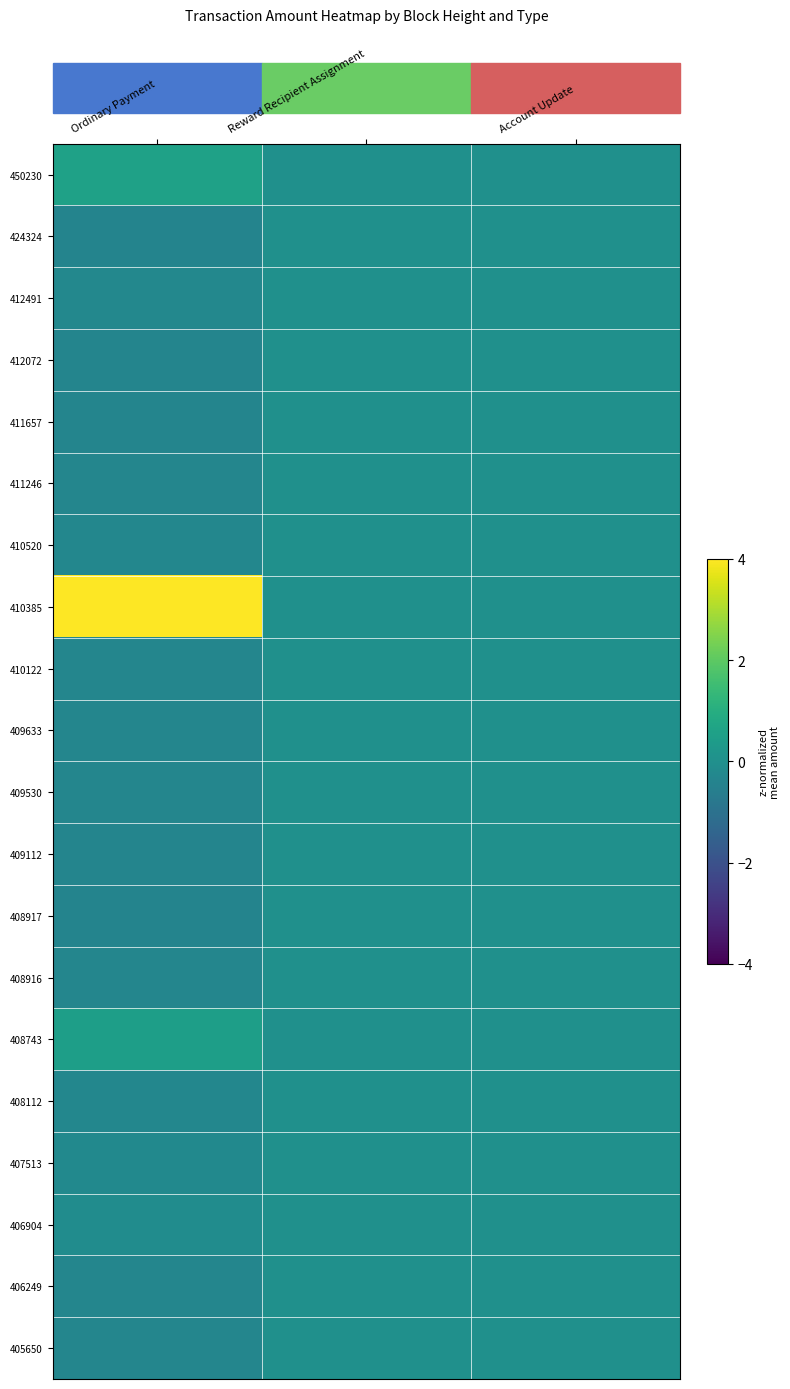

Reading right to left, extract all data points from this chart.

450230: Account Update=0.0	Reward Recipient Assignment=0.0	Ordinary Payment=0.6
424324: Account Update=0.0	Reward Recipient Assignment=0.0	Ordinary Payment=-0.4
412491: Account Update=0.0	Reward Recipient Assignment=0.0	Ordinary Payment=-0.3
412072: Account Update=0.0	Reward Recipient Assignment=0.0	Ordinary Payment=-0.3
411657: Account Update=0.0	Reward Recipient Assignment=0.0	Ordinary Payment=-0.4
411246: Account Update=0.0	Reward Recipient Assignment=0.0	Ordinary Payment=-0.3
410520: Account Update=0.0	Reward Recipient Assignment=0.0	Ordinary Payment=-0.3
410385: Account Update=0.0	Reward Recipient Assignment=0.0	Ordinary Payment=4.2
410122: Account Update=0.0	Reward Recipient Assignment=0.0	Ordinary Payment=-0.3
409633: Account Update=0.0	Reward Recipient Assignment=0.0	Ordinary Payment=-0.3
409530: Account Update=0.0	Reward Recipient Assignment=0.0	Ordinary Payment=-0.3
409112: Account Update=0.0	Reward Recipient Assignment=0.0	Ordinary Payment=-0.3
408917: Account Update=0.0	Reward Recipient Assignment=0.0	Ordinary Payment=-0.4
408916: Account Update=0.0	Reward Recipient Assignment=0.0	Ordinary Payment=-0.3
408743: Account Update=0.0	Reward Recipient Assignment=0.0	Ordinary Payment=0.5
408112: Account Update=0.0	Reward Recipient Assignment=0.0	Ordinary Payment=-0.3
407513: Account Update=0.0	Reward Recipient Assignment=0.0	Ordinary Payment=-0.2
406904: Account Update=0.0	Reward Recipient Assignment=0.0	Ordinary Payment=-0.1
406249: Account Update=0.0	Reward Recipient Assignment=0.0	Ordinary Payment=-0.3
405650: Account Update=0.0	Reward Recipient Assignment=0.0	Ordinary Payment=-0.3